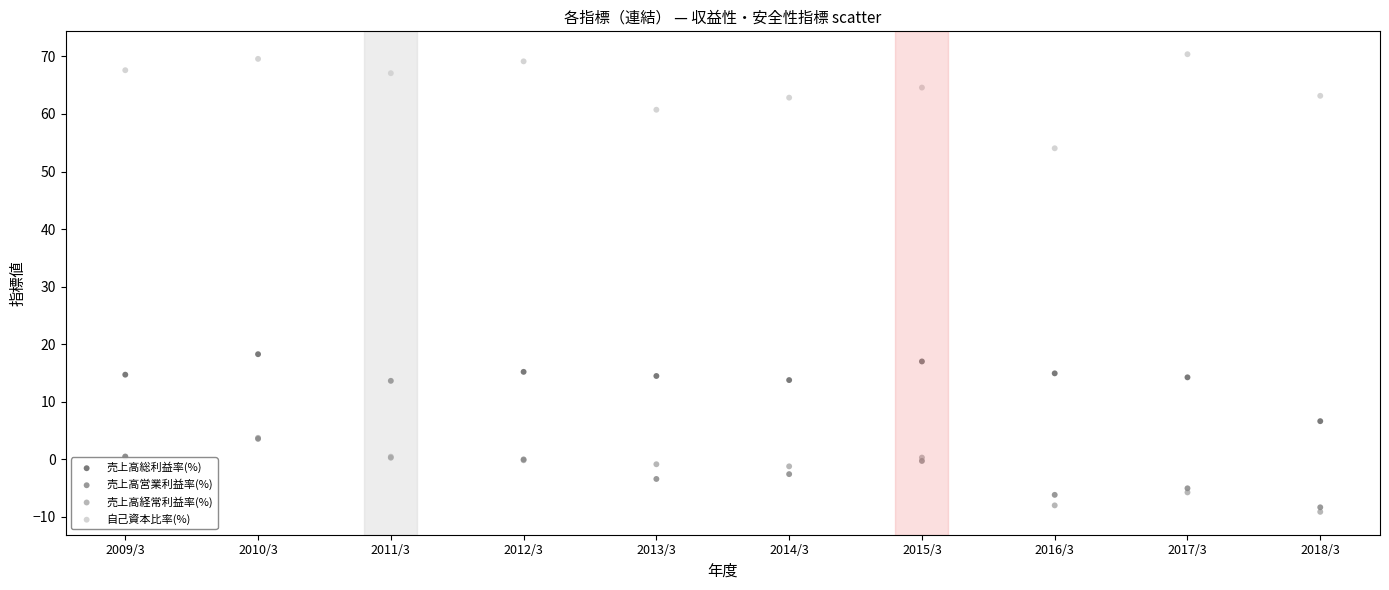

Which series has the widest spread of Y values?

自己資本比率(%)